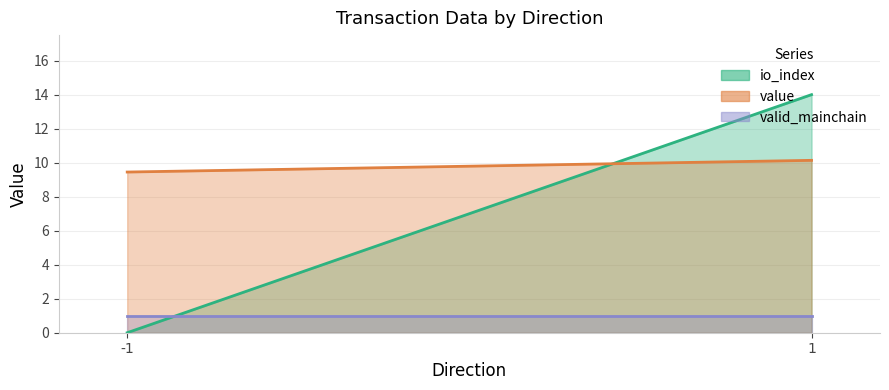

What are all the series names shown in the legend?

io_index, value, valid_mainchain